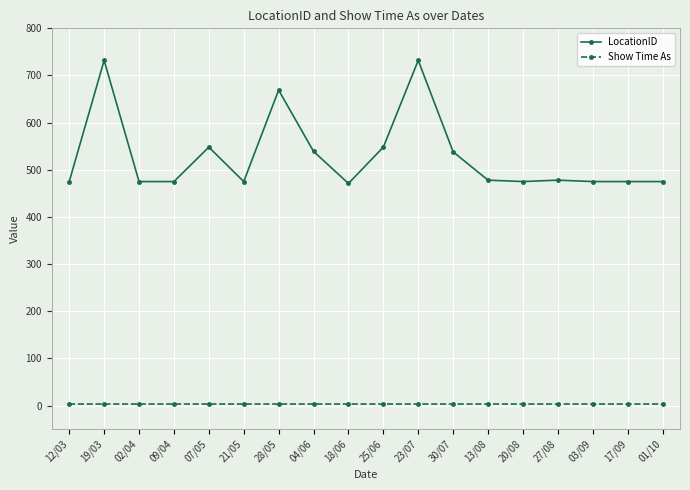

What value does the LocationID series have at 20/08, to the nearest 10?

480